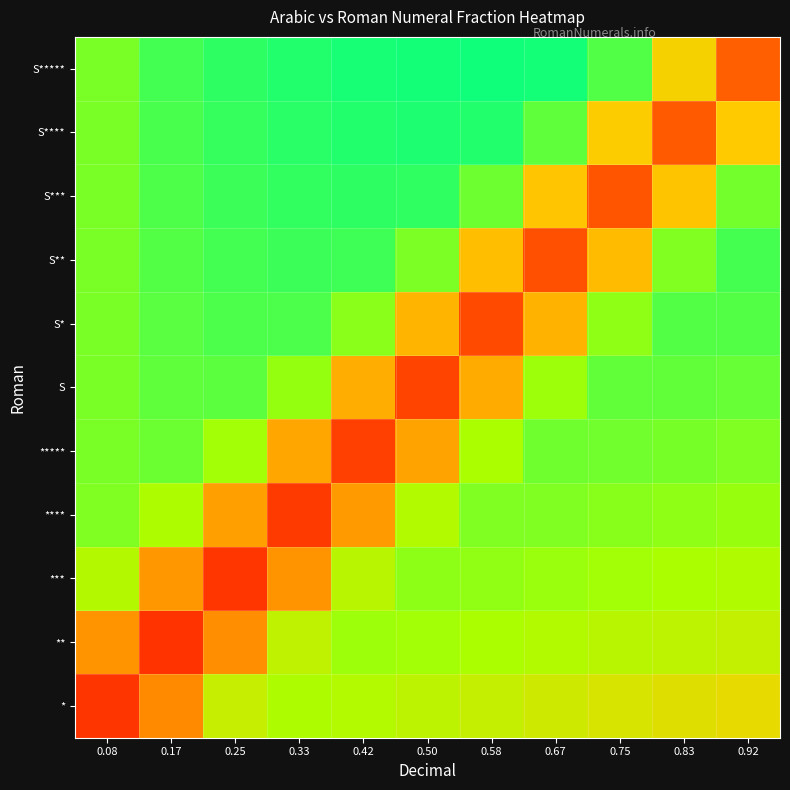

At how many categories does at least one series exceed 0?

11